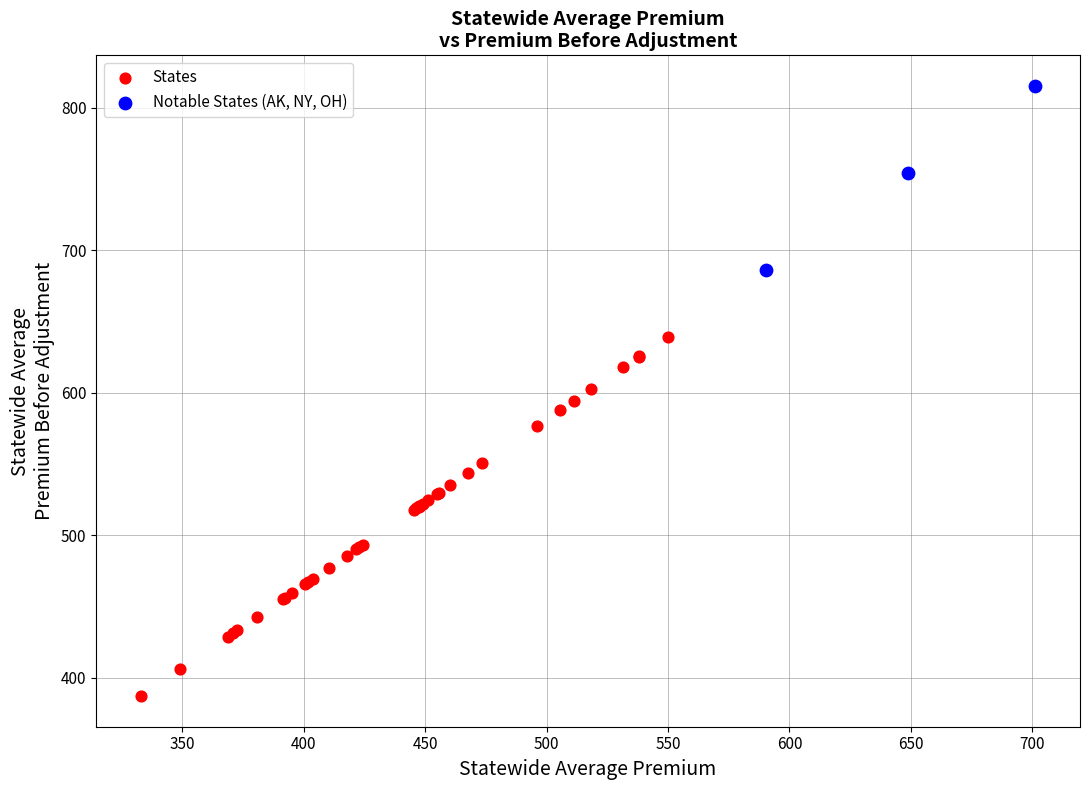

Which series reaches the minimum Y coordinate?

States